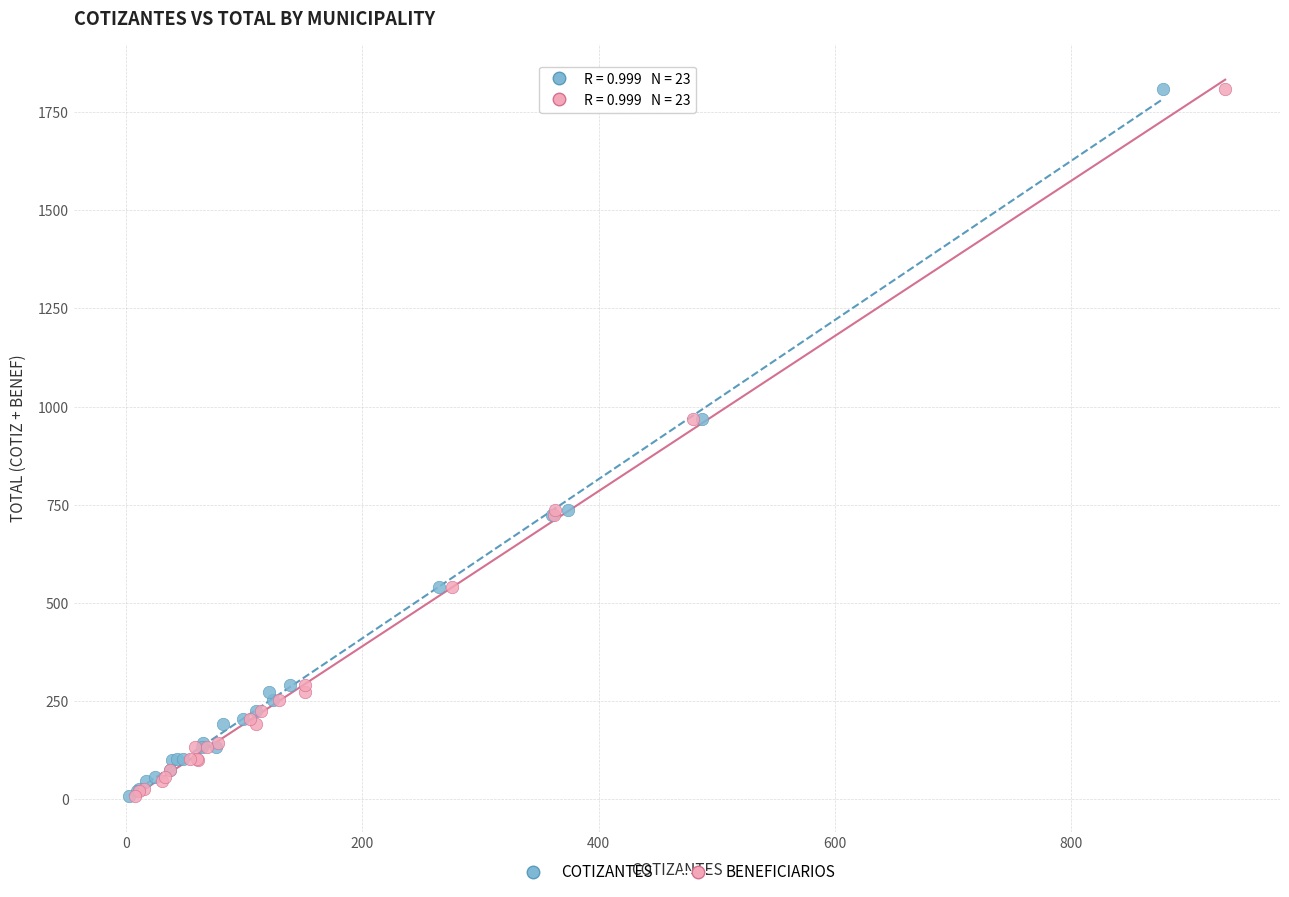

What are all the series names shown in the legend?

COTIZANTES, BENEFICIARIOS